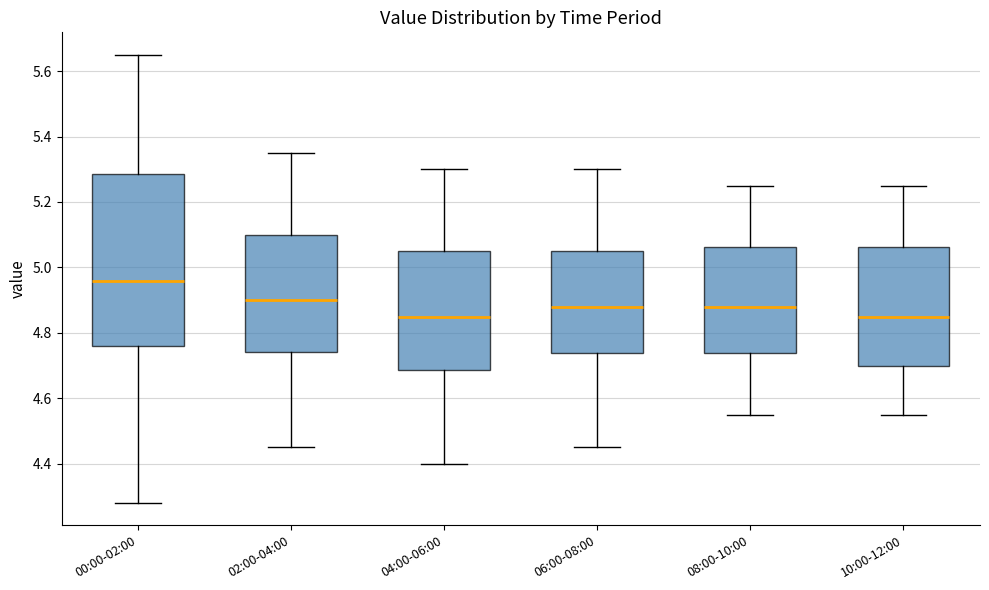

Where does the median line of the box for 06:00-08:00 sit on the y-axis? The values are not printed on the chart, so give them approximately, as read against the axis.

4.88